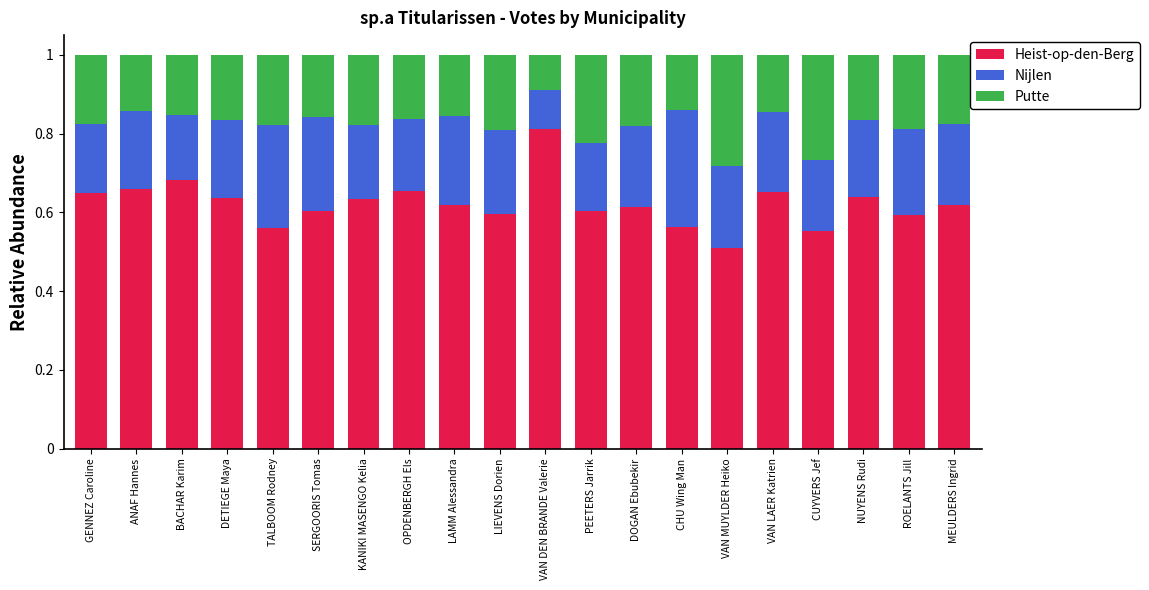

What are all the series names shown in the legend?

Heist-op-den-Berg, Nijlen, Putte